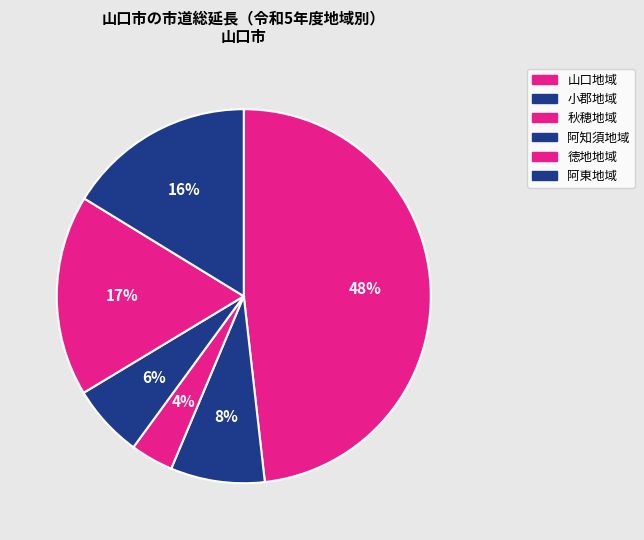

Which slice is the largest?

山口地域